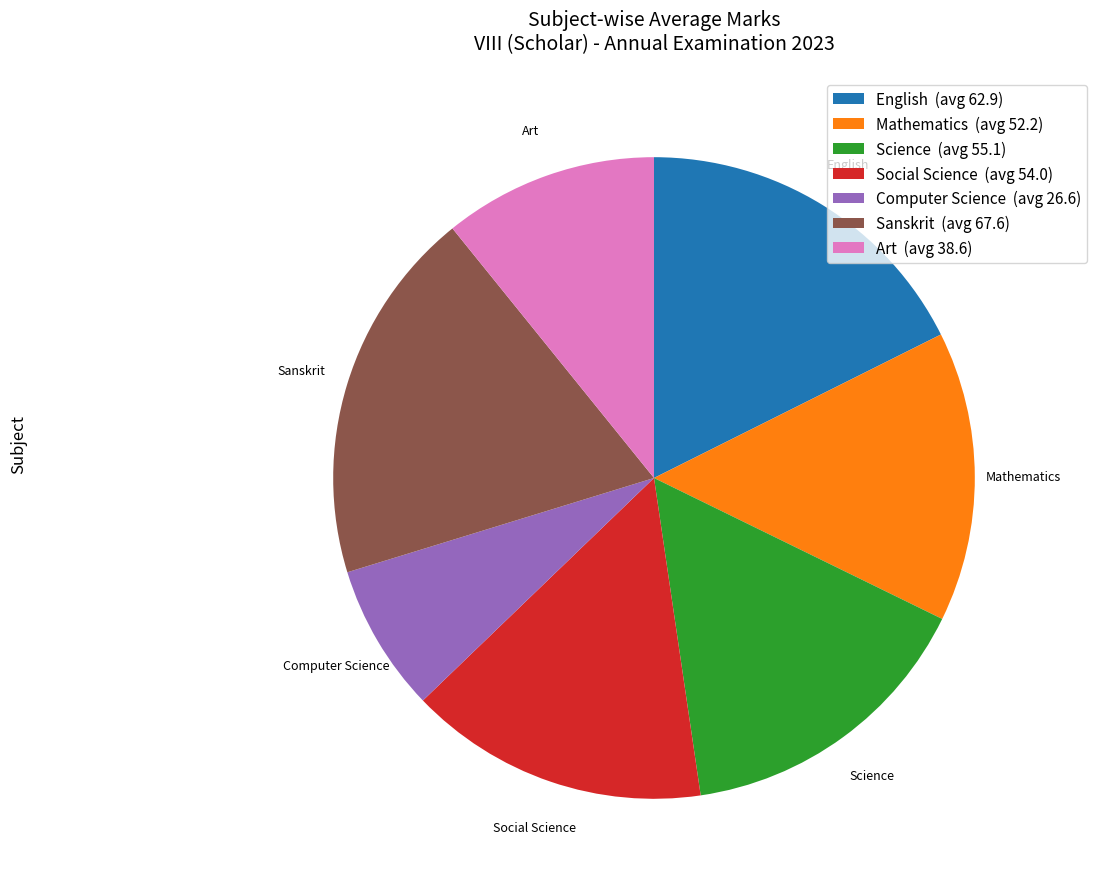

Is there any slice that represents more than half of the pie?

No